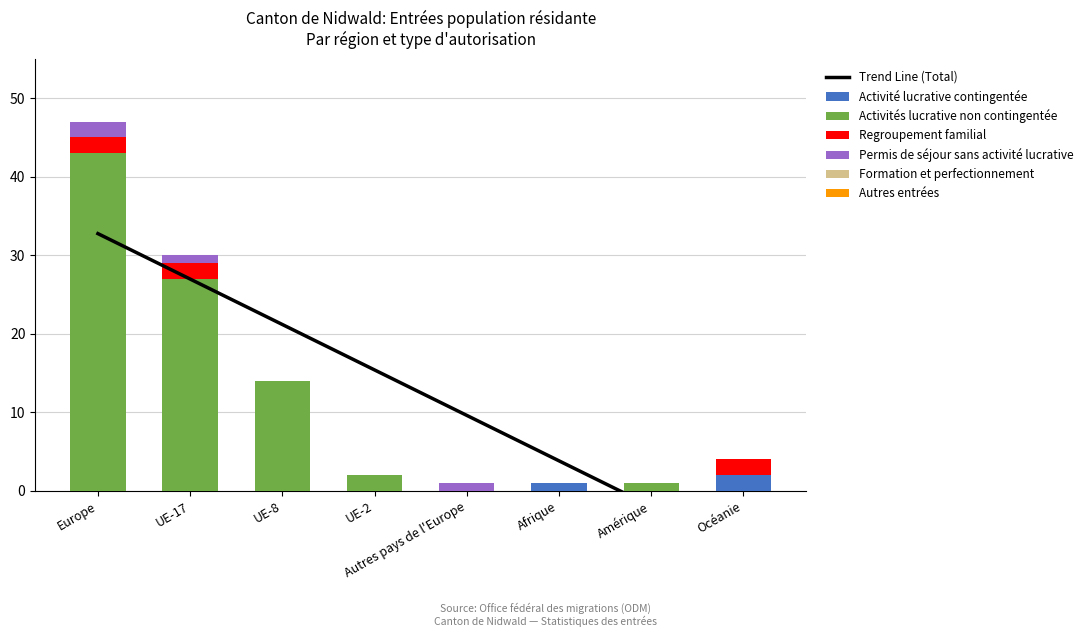

How many data points in Activité lucrative contingentée are above 0?

2